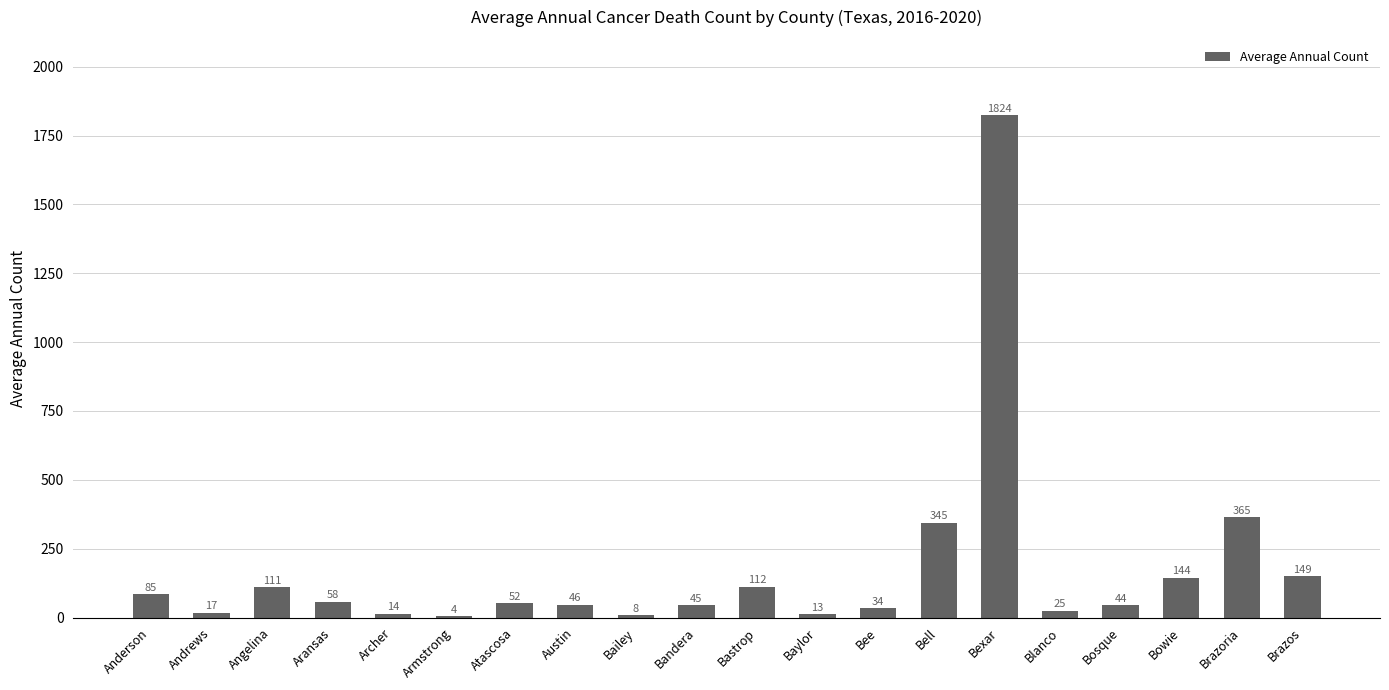

Which category has the highest value across all series?

Bexar